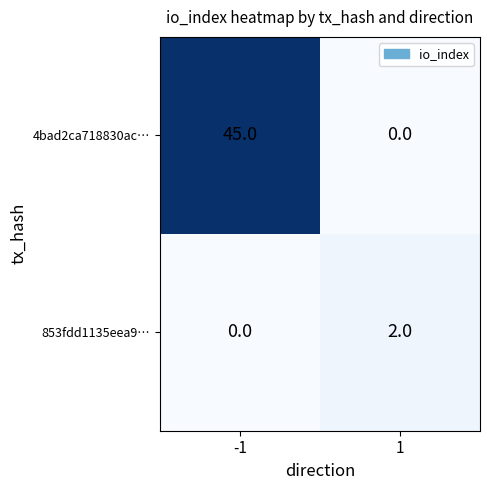

What is the total value across all series at -1?

45